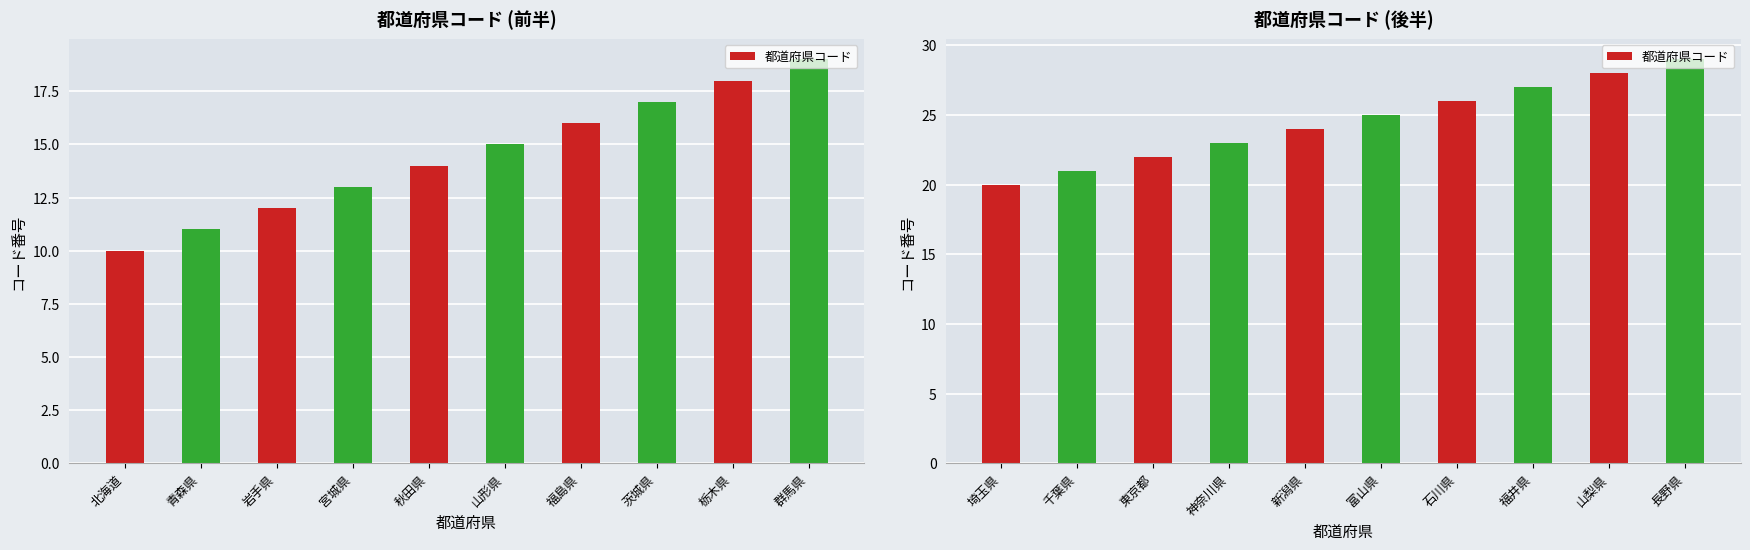

How many values are between 22 and 27?

6